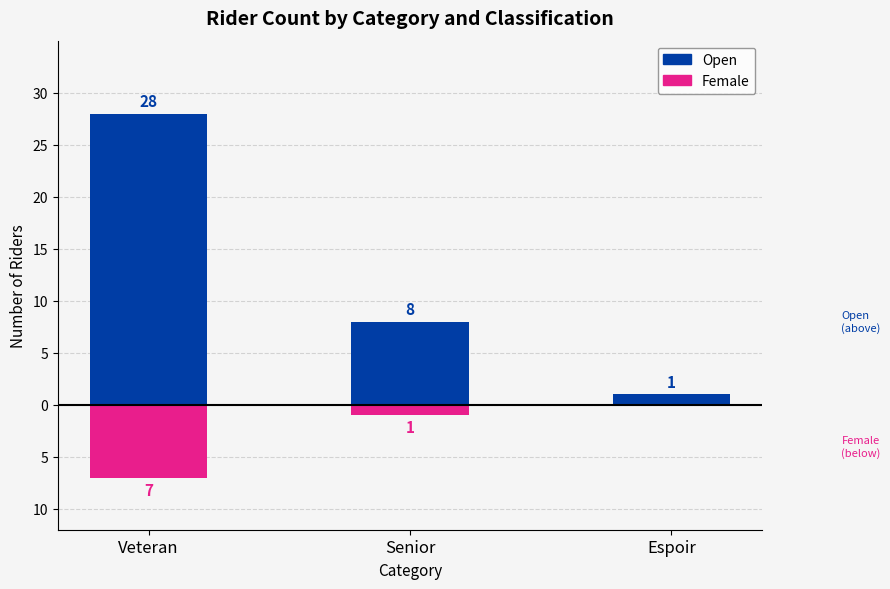

Rank the categories by Open value from lowest to highest.

Espoir, Senior, Veteran